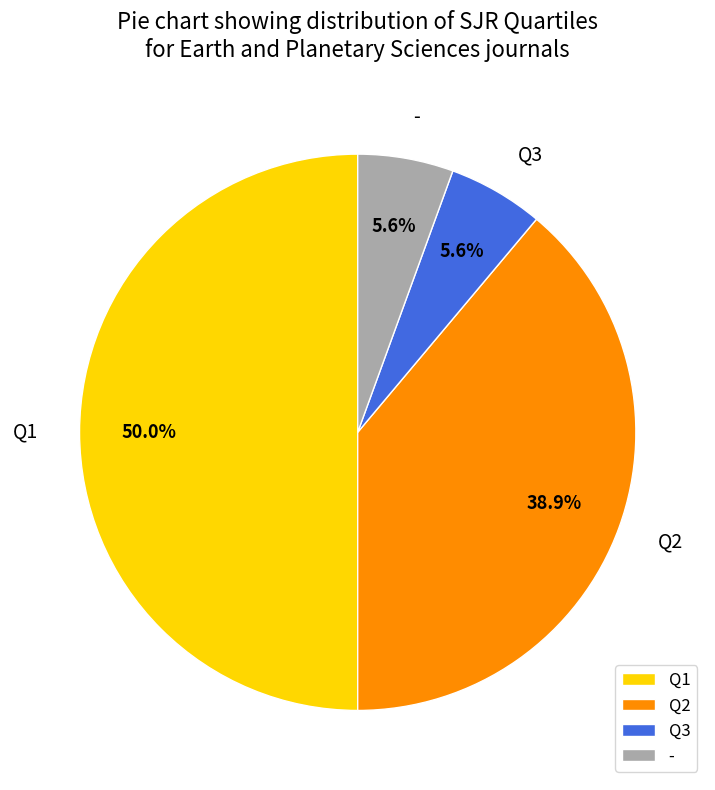

Combined, do Q1 and Q2 account for over 50%?

Yes